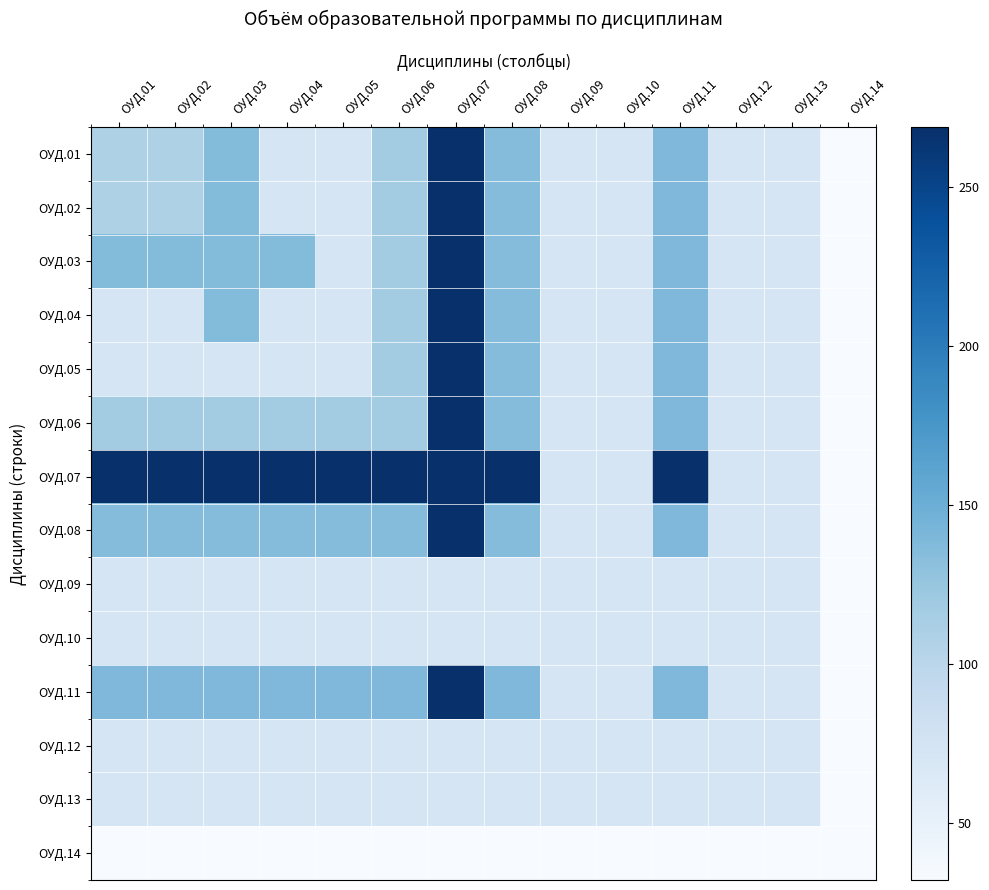

Reading left to right, extract all data points from this chart.

ОУД.01: ОУД.01=108	ОУД.02=108	ОУД.03=136	ОУД.04=72	ОУД.05=72	ОУД.06=117	ОУД.07=269	ОУД.08=135	ОУД.09=72	ОУД.10=72	ОУД.11=139	ОУД.12=72	ОУД.13=72	ОУД.14=32
ОУД.02: ОУД.01=108	ОУД.02=108	ОУД.03=136	ОУД.04=72	ОУД.05=72	ОУД.06=117	ОУД.07=269	ОУД.08=135	ОУД.09=72	ОУД.10=72	ОУД.11=139	ОУД.12=72	ОУД.13=72	ОУД.14=32
ОУД.03: ОУД.01=136	ОУД.02=136	ОУД.03=136	ОУД.04=136	ОУД.05=72	ОУД.06=117	ОУД.07=269	ОУД.08=135	ОУД.09=72	ОУД.10=72	ОУД.11=139	ОУД.12=72	ОУД.13=72	ОУД.14=32
ОУД.04: ОУД.01=72	ОУД.02=72	ОУД.03=136	ОУД.04=72	ОУД.05=72	ОУД.06=117	ОУД.07=269	ОУД.08=135	ОУД.09=72	ОУД.10=72	ОУД.11=139	ОУД.12=72	ОУД.13=72	ОУД.14=32
ОУД.05: ОУД.01=72	ОУД.02=72	ОУД.03=72	ОУД.04=72	ОУД.05=72	ОУД.06=117	ОУД.07=269	ОУД.08=135	ОУД.09=72	ОУД.10=72	ОУД.11=139	ОУД.12=72	ОУД.13=72	ОУД.14=32
ОУД.06: ОУД.01=117	ОУД.02=117	ОУД.03=117	ОУД.04=117	ОУД.05=117	ОУД.06=117	ОУД.07=269	ОУД.08=135	ОУД.09=72	ОУД.10=72	ОУД.11=139	ОУД.12=72	ОУД.13=72	ОУД.14=32
ОУД.07: ОУД.01=269	ОУД.02=269	ОУД.03=269	ОУД.04=269	ОУД.05=269	ОУД.06=269	ОУД.07=269	ОУД.08=269	ОУД.09=72	ОУД.10=72	ОУД.11=269	ОУД.12=72	ОУД.13=72	ОУД.14=32
ОУД.08: ОУД.01=135	ОУД.02=135	ОУД.03=135	ОУД.04=135	ОУД.05=135	ОУД.06=135	ОУД.07=269	ОУД.08=135	ОУД.09=72	ОУД.10=72	ОУД.11=139	ОУД.12=72	ОУД.13=72	ОУД.14=32
ОУД.09: ОУД.01=72	ОУД.02=72	ОУД.03=72	ОУД.04=72	ОУД.05=72	ОУД.06=72	ОУД.07=72	ОУД.08=72	ОУД.09=72	ОУД.10=72	ОУД.11=72	ОУД.12=72	ОУД.13=72	ОУД.14=32
ОУД.10: ОУД.01=72	ОУД.02=72	ОУД.03=72	ОУД.04=72	ОУД.05=72	ОУД.06=72	ОУД.07=72	ОУД.08=72	ОУД.09=72	ОУД.10=72	ОУД.11=72	ОУД.12=72	ОУД.13=72	ОУД.14=32
ОУД.11: ОУД.01=139	ОУД.02=139	ОУД.03=139	ОУД.04=139	ОУД.05=139	ОУД.06=139	ОУД.07=269	ОУД.08=139	ОУД.09=72	ОУД.10=72	ОУД.11=139	ОУД.12=72	ОУД.13=72	ОУД.14=32
ОУД.12: ОУД.01=72	ОУД.02=72	ОУД.03=72	ОУД.04=72	ОУД.05=72	ОУД.06=72	ОУД.07=72	ОУД.08=72	ОУД.09=72	ОУД.10=72	ОУД.11=72	ОУД.12=72	ОУД.13=72	ОУД.14=32
ОУД.13: ОУД.01=72	ОУД.02=72	ОУД.03=72	ОУД.04=72	ОУД.05=72	ОУД.06=72	ОУД.07=72	ОУД.08=72	ОУД.09=72	ОУД.10=72	ОУД.11=72	ОУД.12=72	ОУД.13=72	ОУД.14=32
ОУД.14: ОУД.01=32	ОУД.02=32	ОУД.03=32	ОУД.04=32	ОУД.05=32	ОУД.06=32	ОУД.07=32	ОУД.08=32	ОУД.09=32	ОУД.10=32	ОУД.11=32	ОУД.12=32	ОУД.13=32	ОУД.14=32